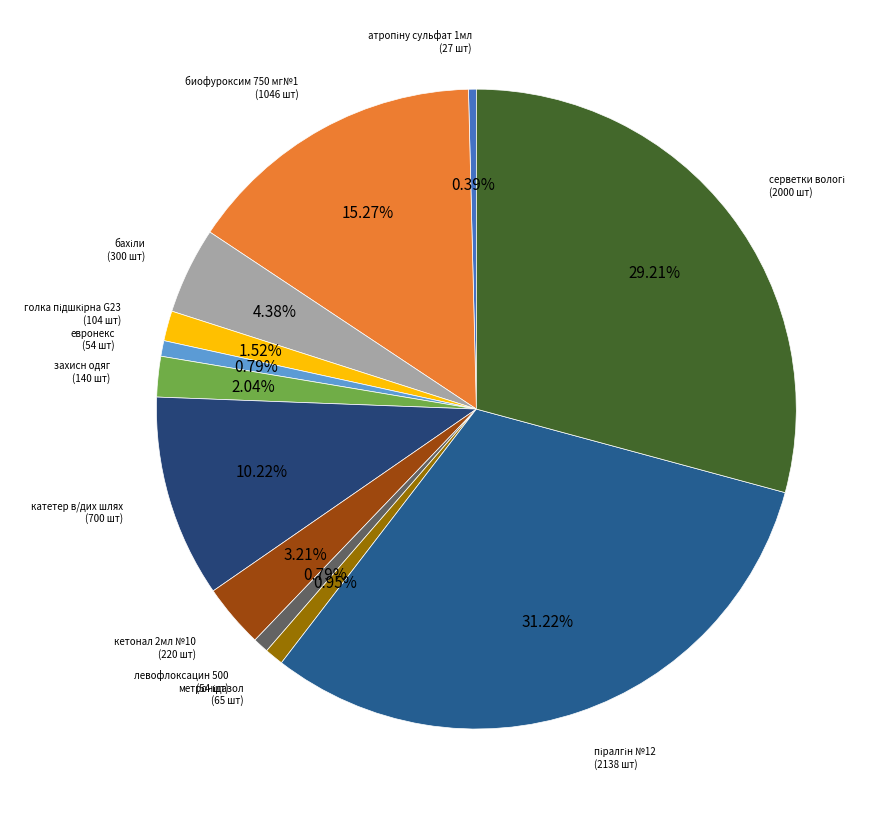

Which has a higher value, биофуроксим 750 мг№1 or захисн одяг?

биофуроксим 750 мг№1